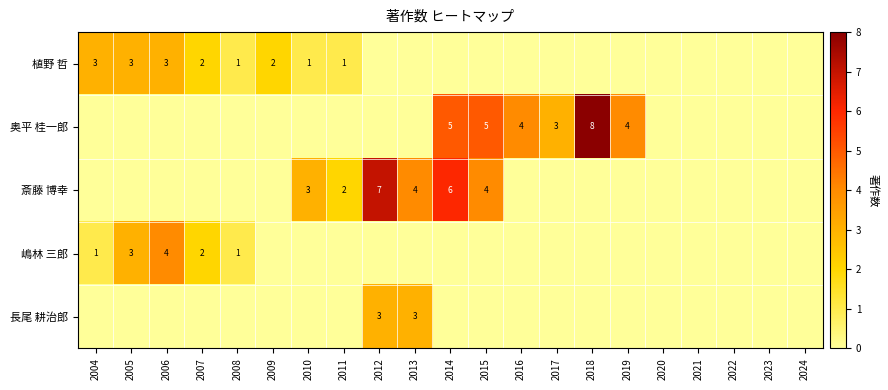

Is it true that 奥平 桂一郎 equals 5 at 2014?

True